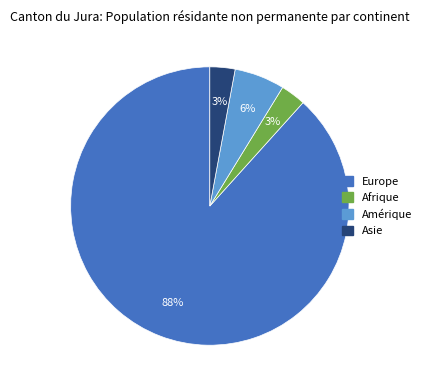

Combined, do Europe and Amérique account for over 50%?

Yes